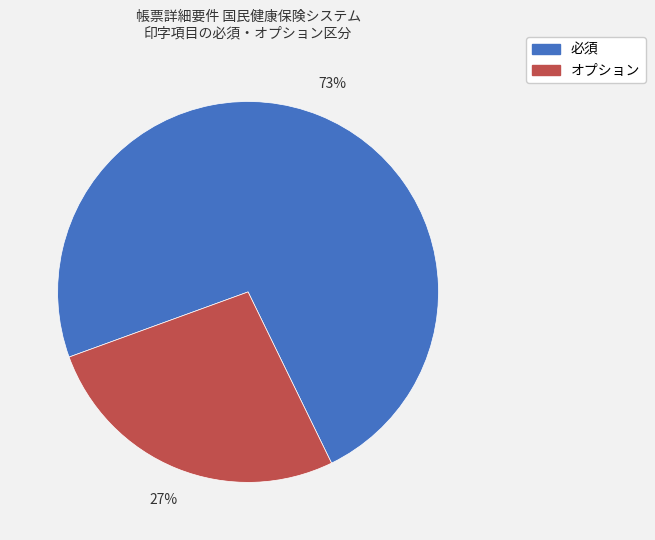

To the nearest percent, what percentage of the pie is 必須?

73%